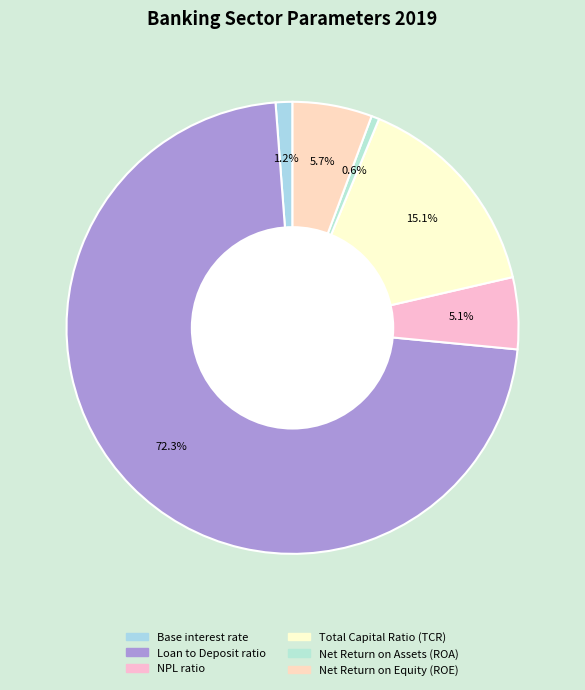

Which category accounts for the majority?

Loan to Deposit ratio